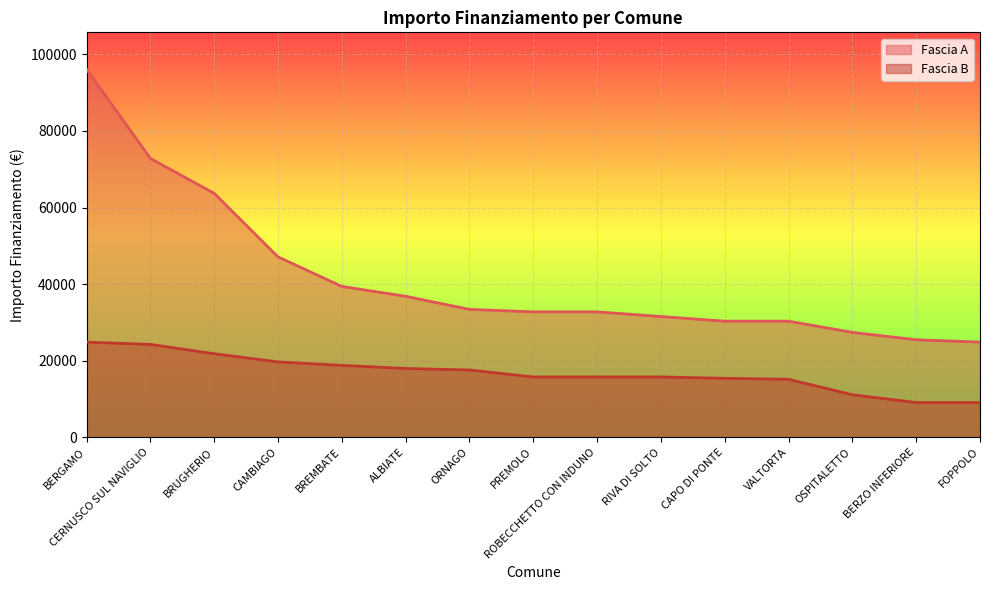

Reading left to right, what are all the values shown in this chart?

Fascia A: 96145	72840	63735	47135	39422	36851	33423	32778	32778	31564	30350	30350	27424	25494	24887
Fascia B: 24887	24280	21852	19711	18817	17997	17603	15782	15782	15782	15426	15175	11141	9105	9105